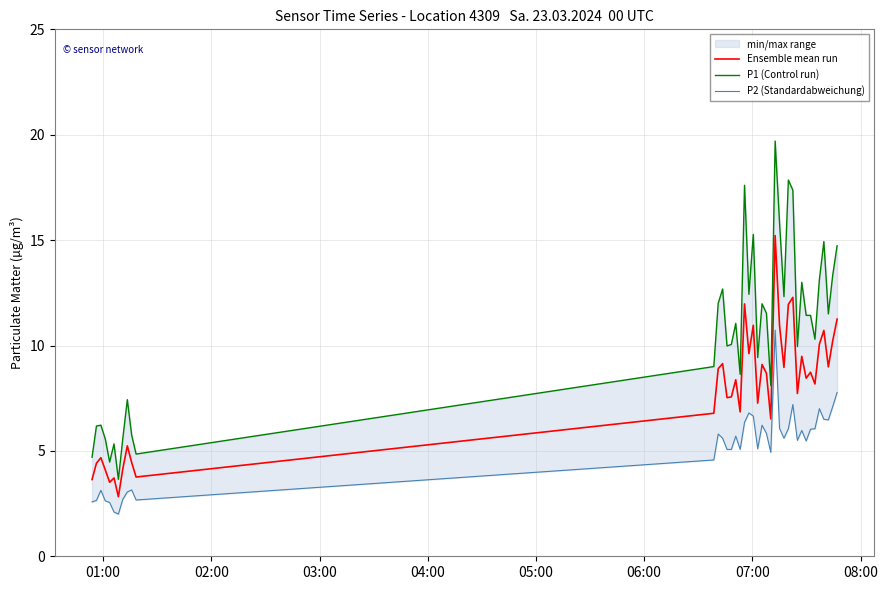

What is the maximum value for Ensemble mean run?

15.2